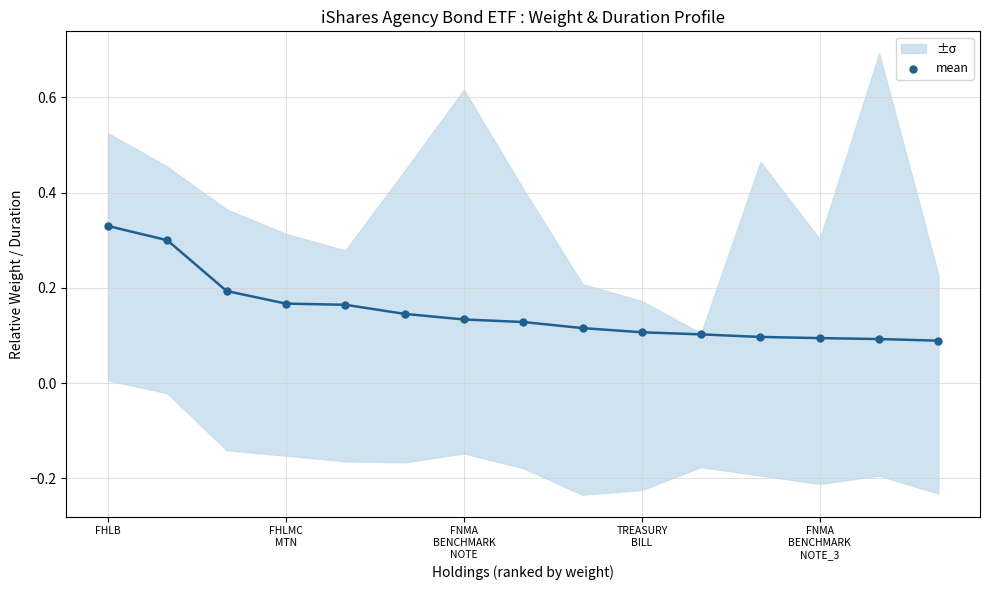

Count the number of points in this scatter plot.

15